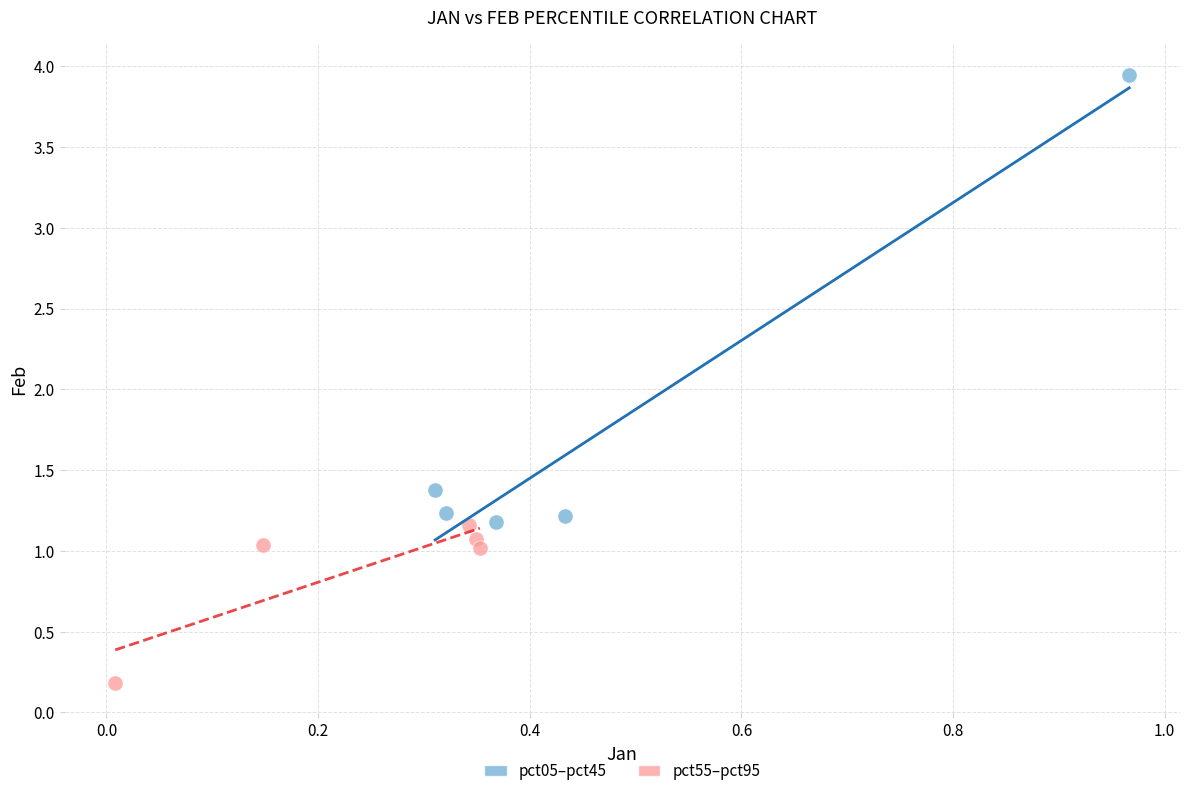

Which series reaches the minimum Y coordinate?

pct55–pct95